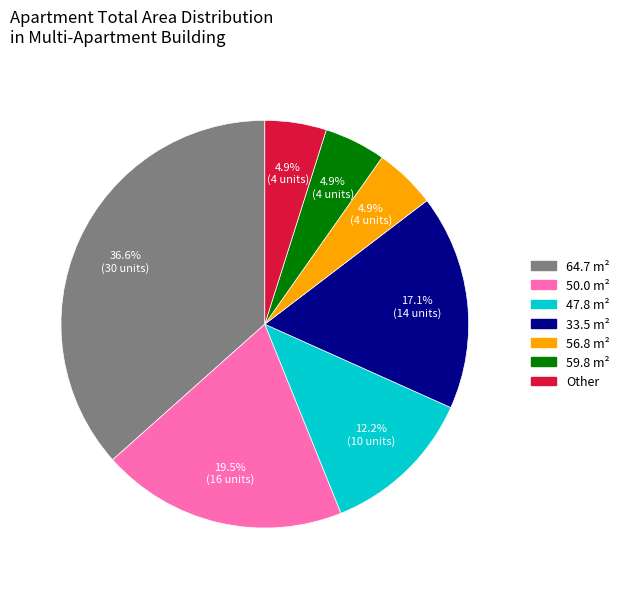

Does any single category account for the majority?

No